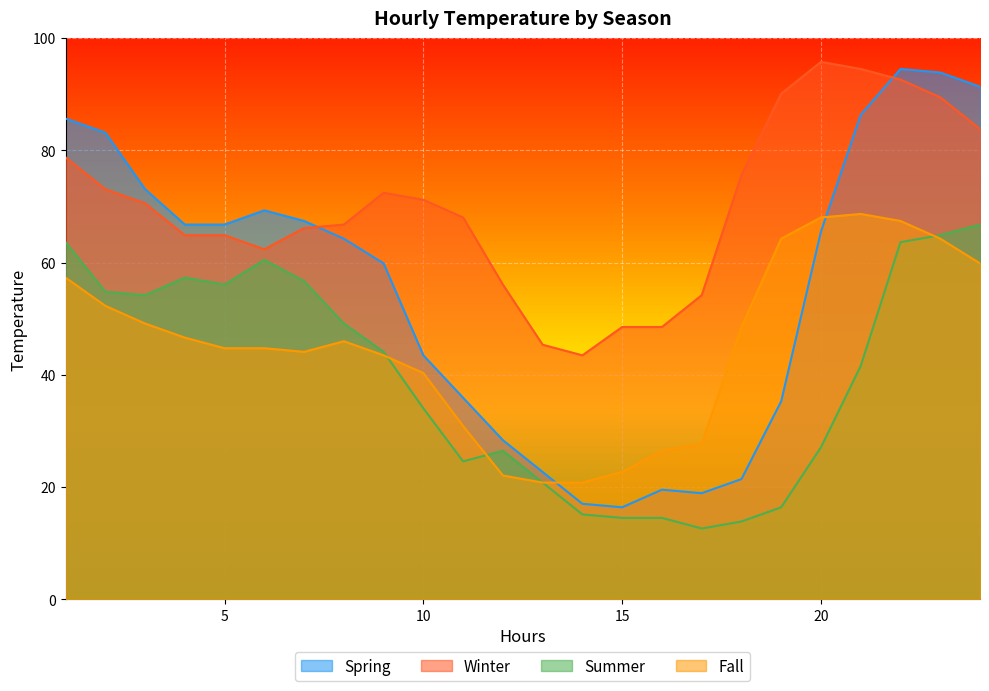

Which category has the highest value in the Fall series?

21